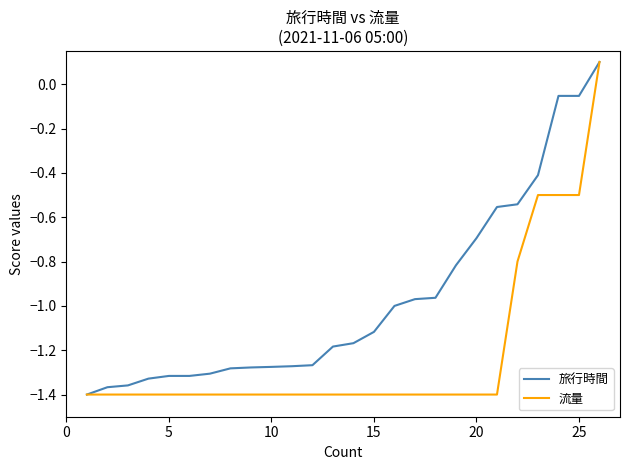

Which series has the largest total across all categories?

旅行時間